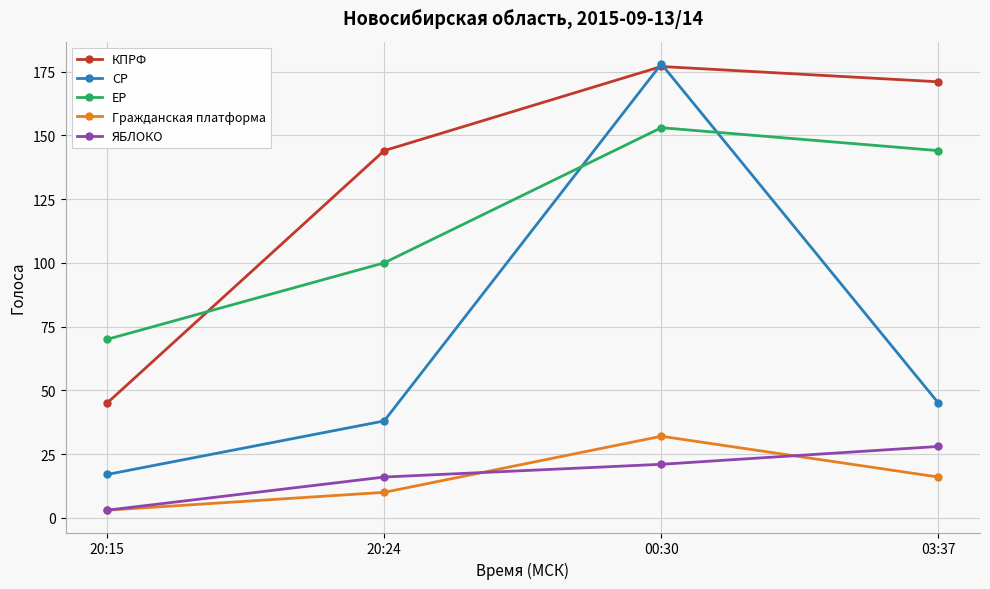

Rank the categories by ЯБЛОКО value from lowest to highest.

20:15, 20:24, 00:30, 03:37